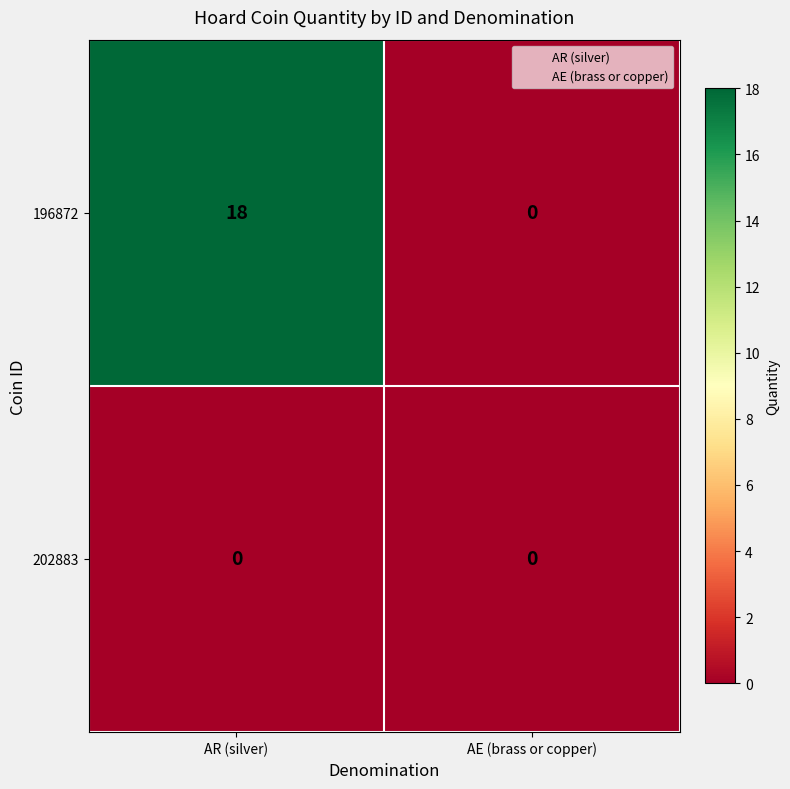

At which category is the sum across all series the highest?

AR (silver)